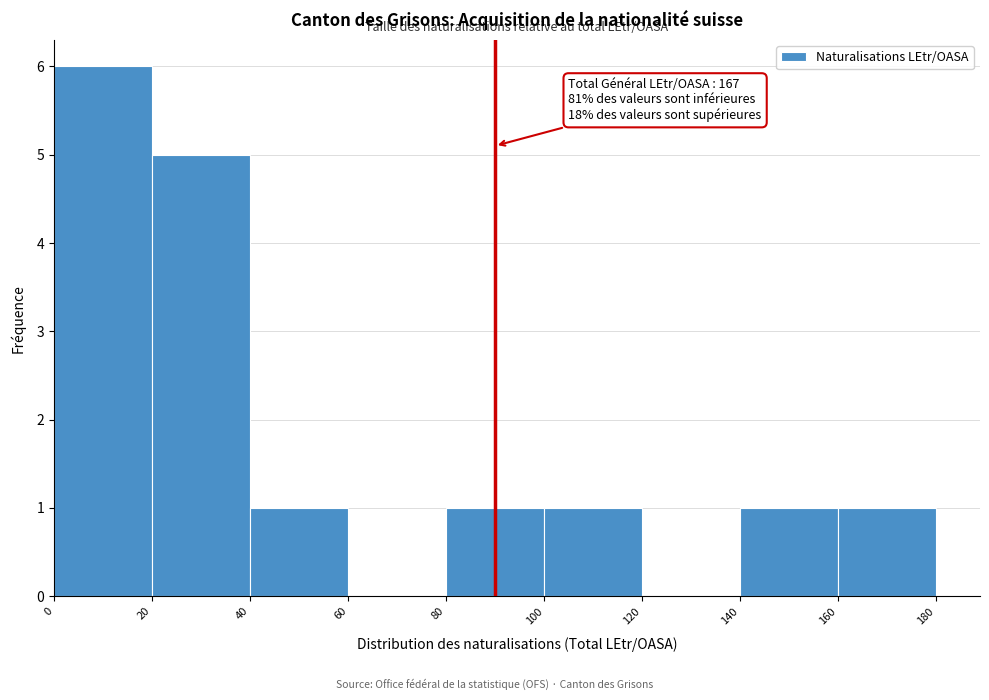

Which range on the x-axis has the tallest bar?

0 to 20